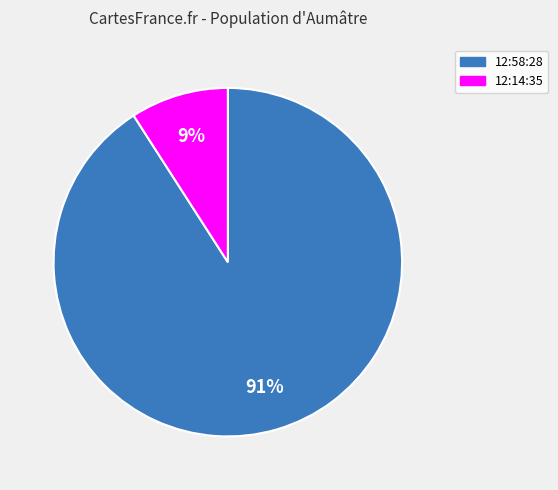

Between 12:58:28 and 12:14:35, which is larger?

12:58:28